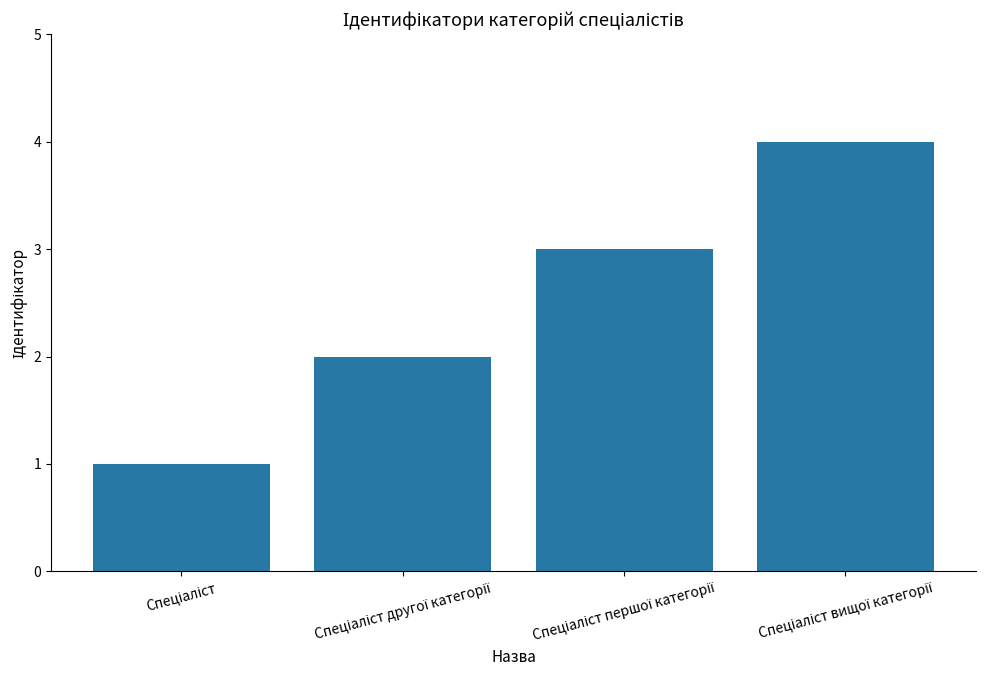

Count the number of categories in the chart.

4